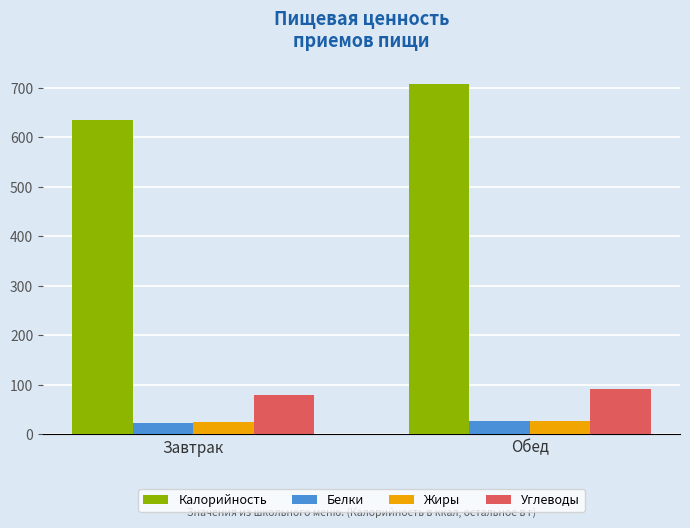

Which series has the largest total across all categories?

Калорийность